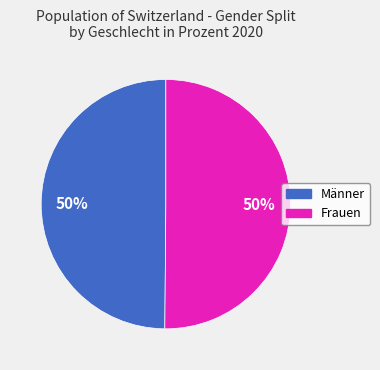

Do Männer and Frauen together represent more than half of the pie?

Yes